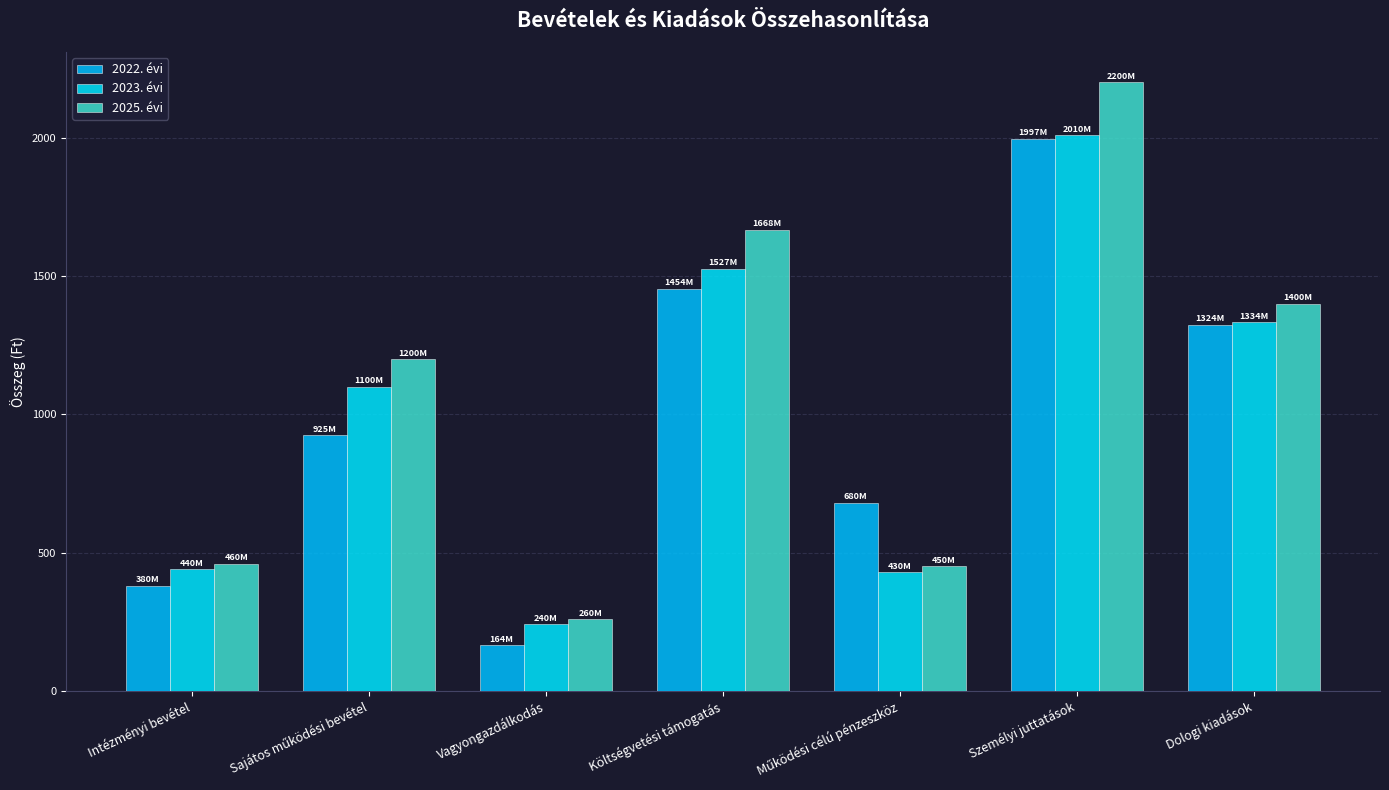

What is the value of the 2025. évi bar at the 2nd from the left?

1200.0